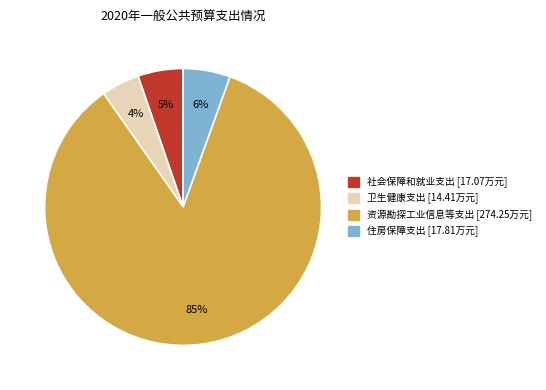

To the nearest percent, what portion does 住房保障支出 represent?

6%